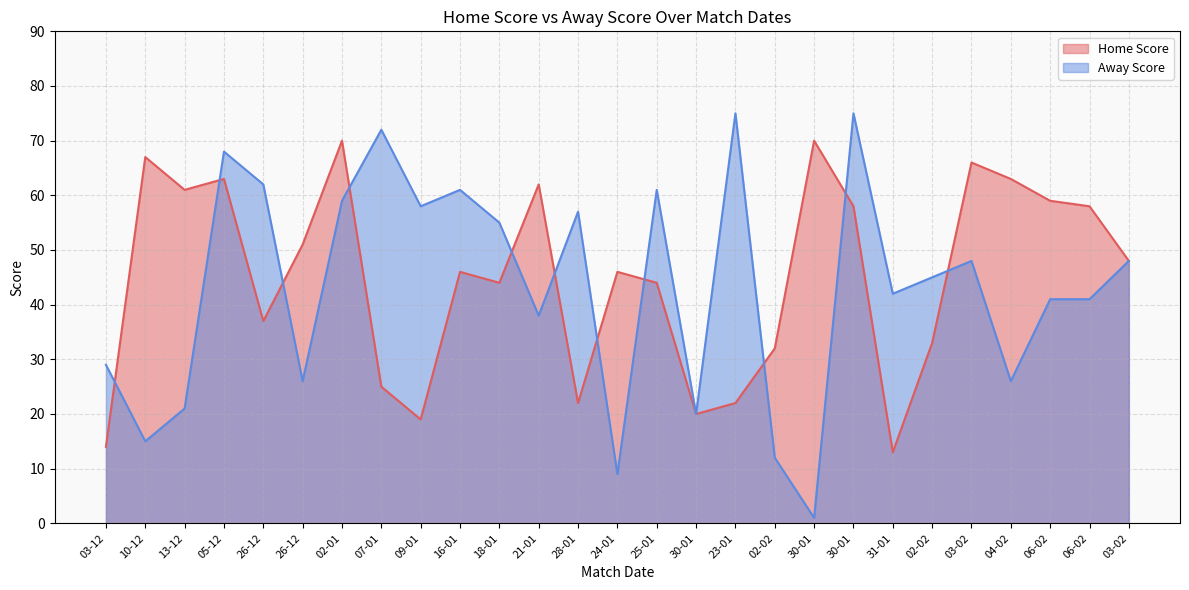

What is the label of the 9th point from the right?

30-01